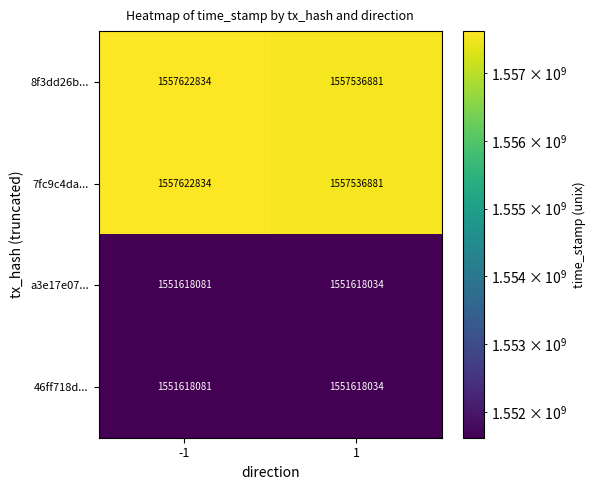

Rank the categories by 8f3dd26b... value from lowest to highest.

1, -1